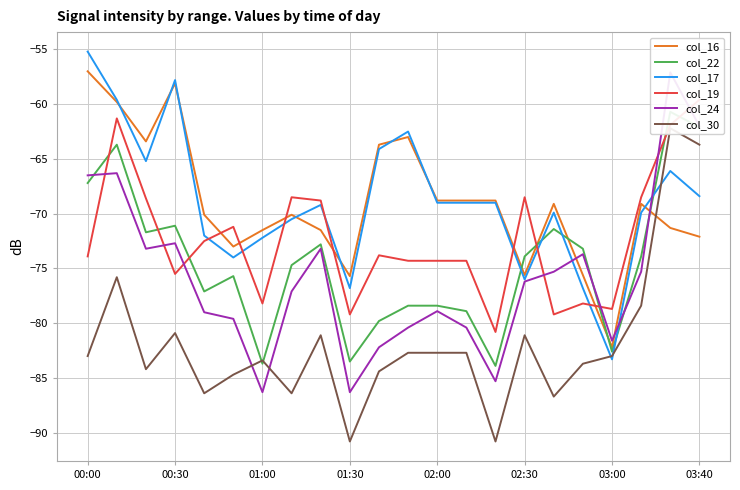

The value of col_16 at 02:30 is -115.9. True or false?

False